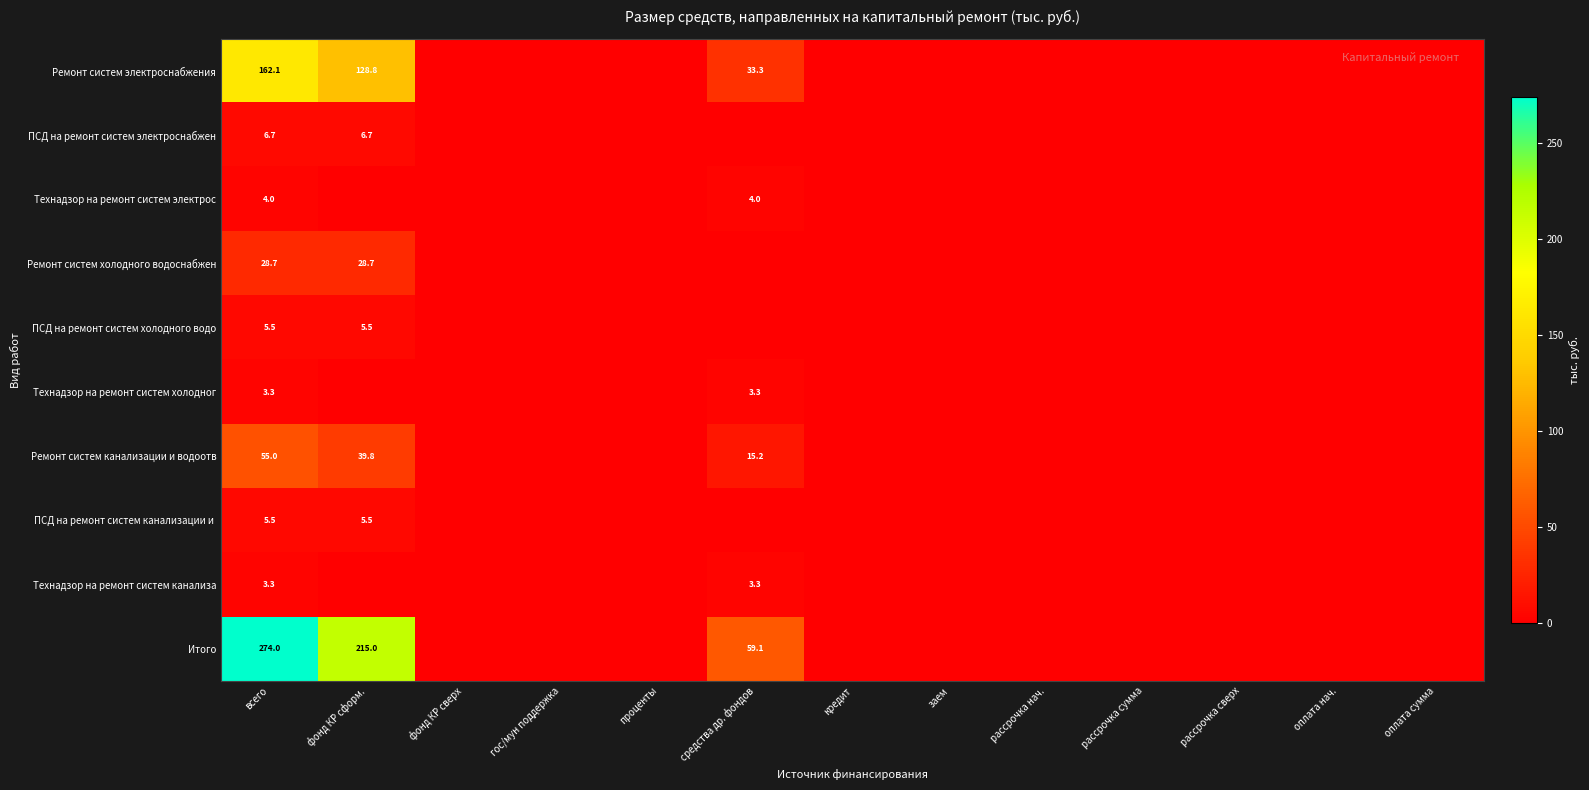

Between гос/мун поддержка and кредит, which is larger?

гос/мун поддержка